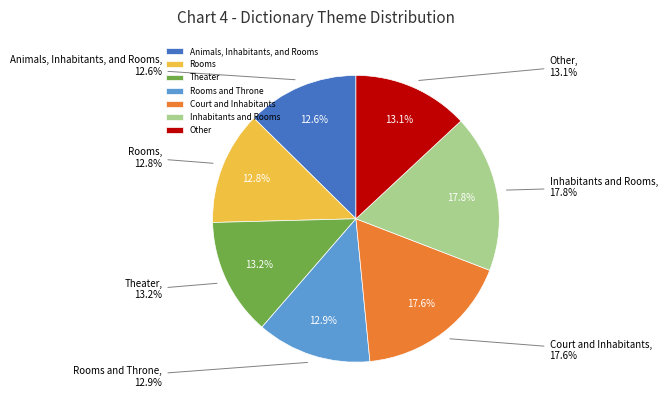

How many slices are in this pie chart?

7